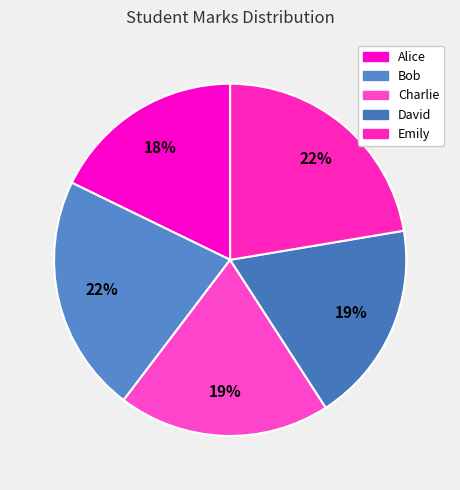

Rank the categories by value from lowest to highest.

Alice, David, Charlie, Bob, Emily